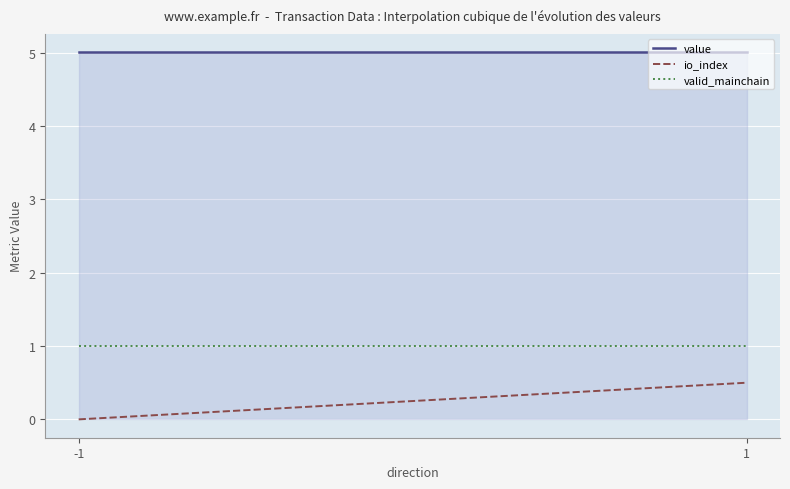

What is the highest value of the io_index series?

0.5